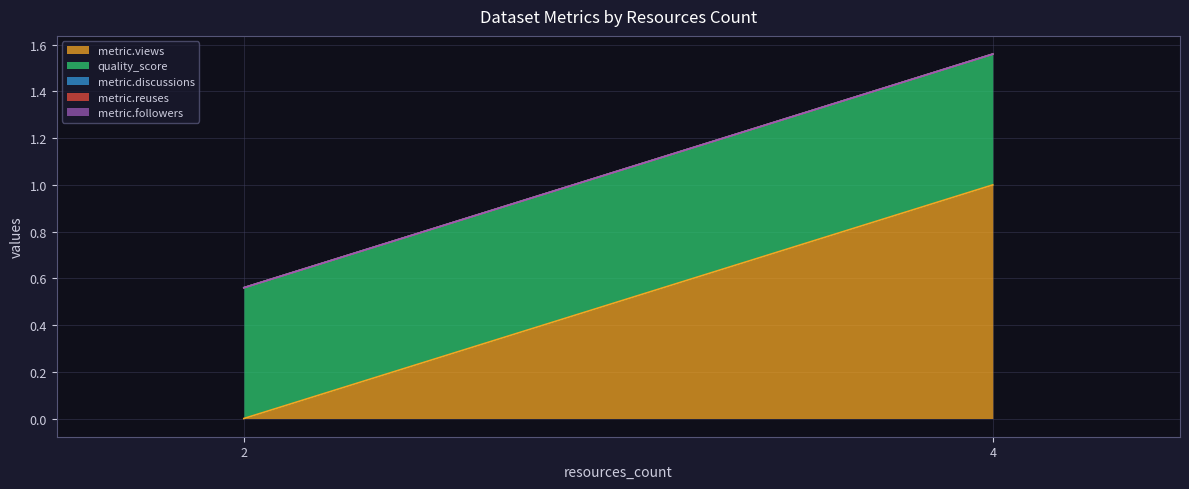

Which series changed the most between 2 and 2?

metric.views